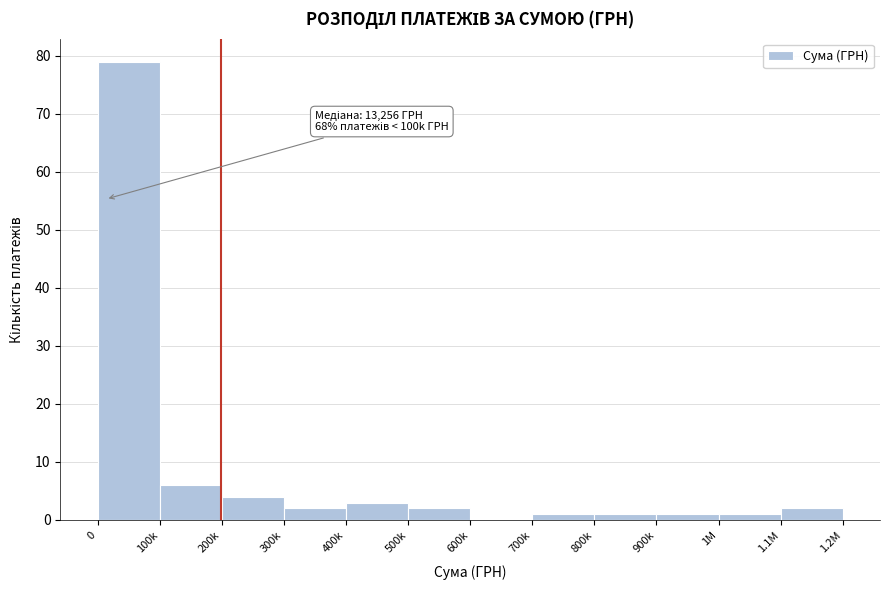

Reading right to left, what are all the values shown in this chart?

1.1M=2	1M=1	900k=1	800k=1	700k=1	600k=0	500k=2	400k=3	300k=2	200k=4	100k=6	0=79